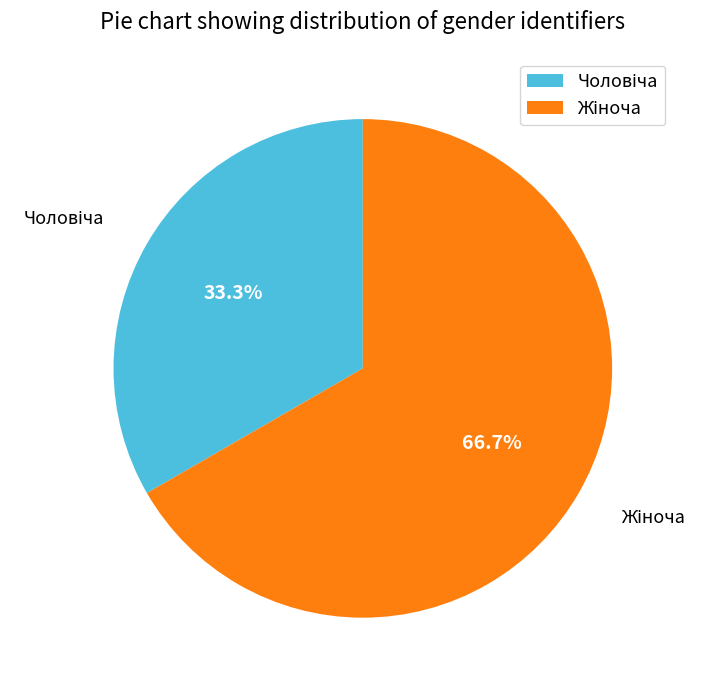

Is there a majority slice in this chart?

Yes